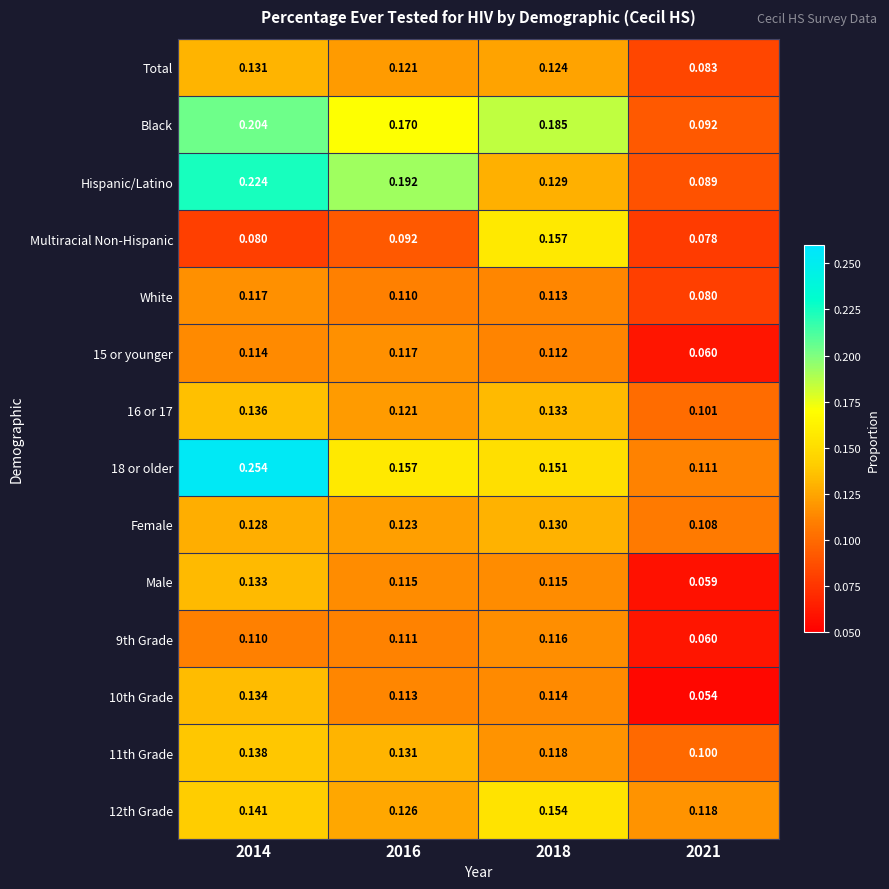

Which series has the largest range (max minus min)?

18 or older